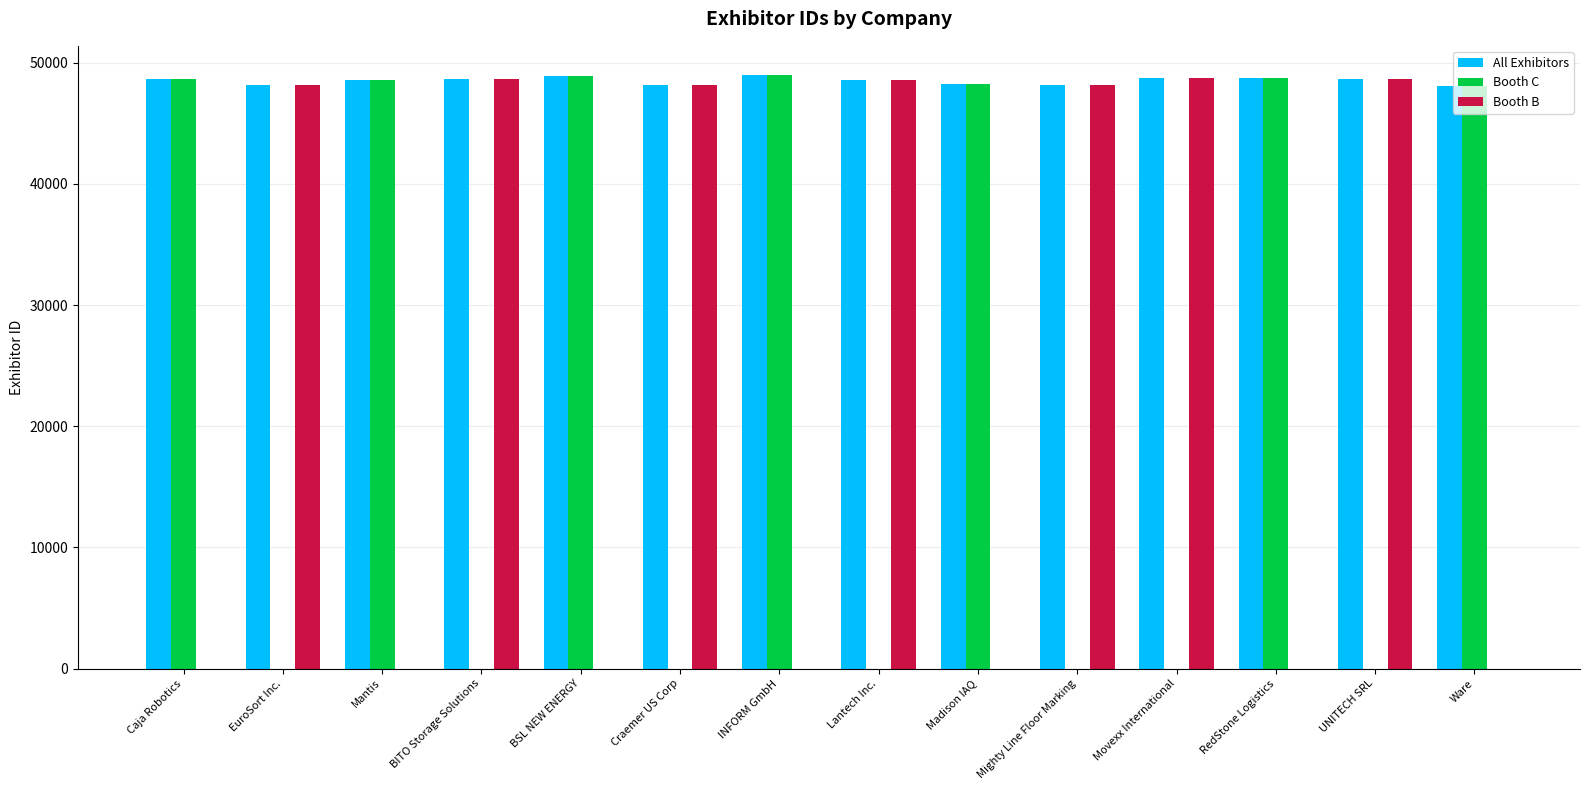

Which series has the largest total across all categories?

All Exhibitors